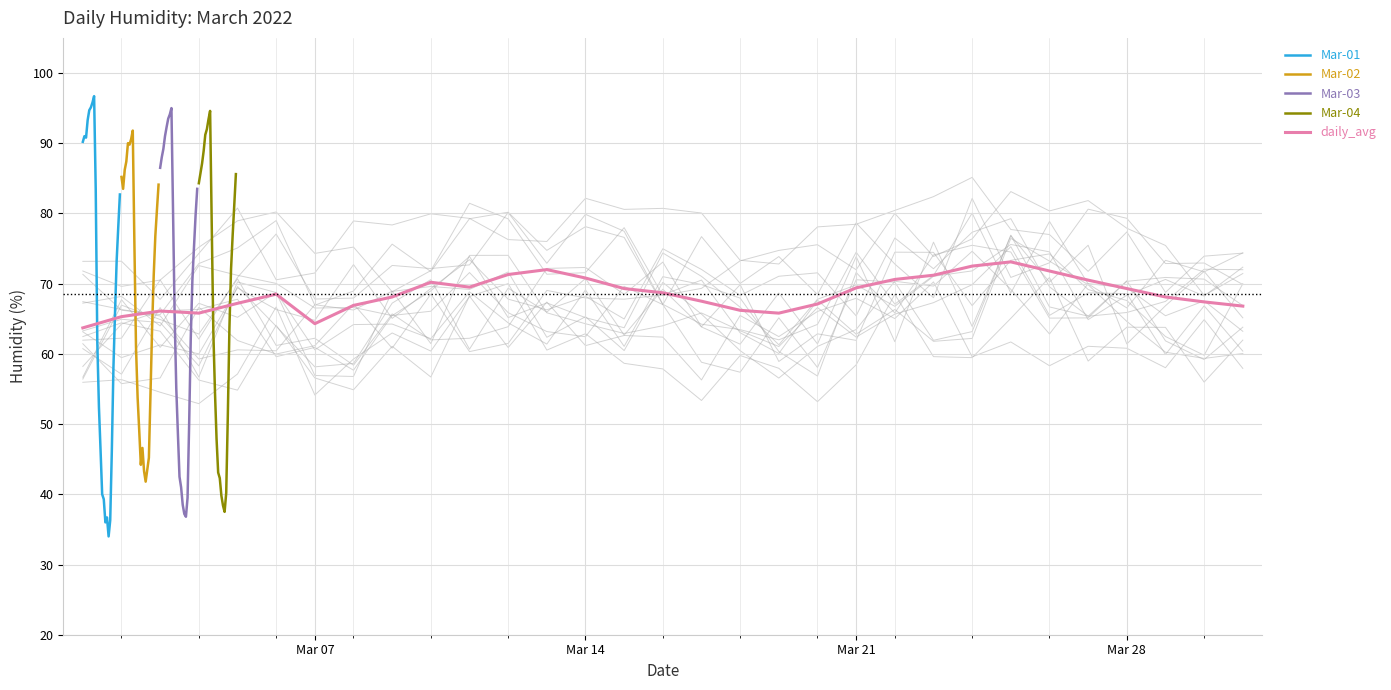

What is the value of the 2022-03-03 point at the 4th from the left?

91.0